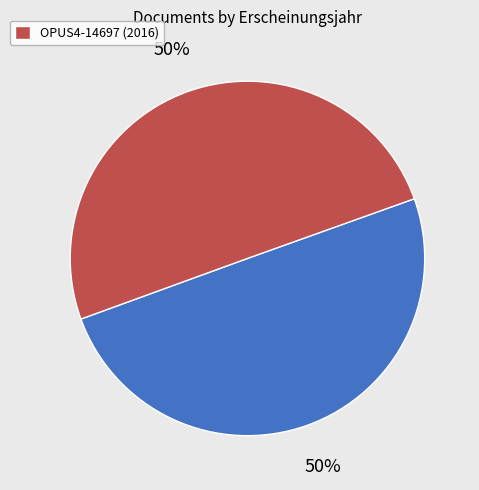

To the nearest percent, what is the average slice percentage?

50%